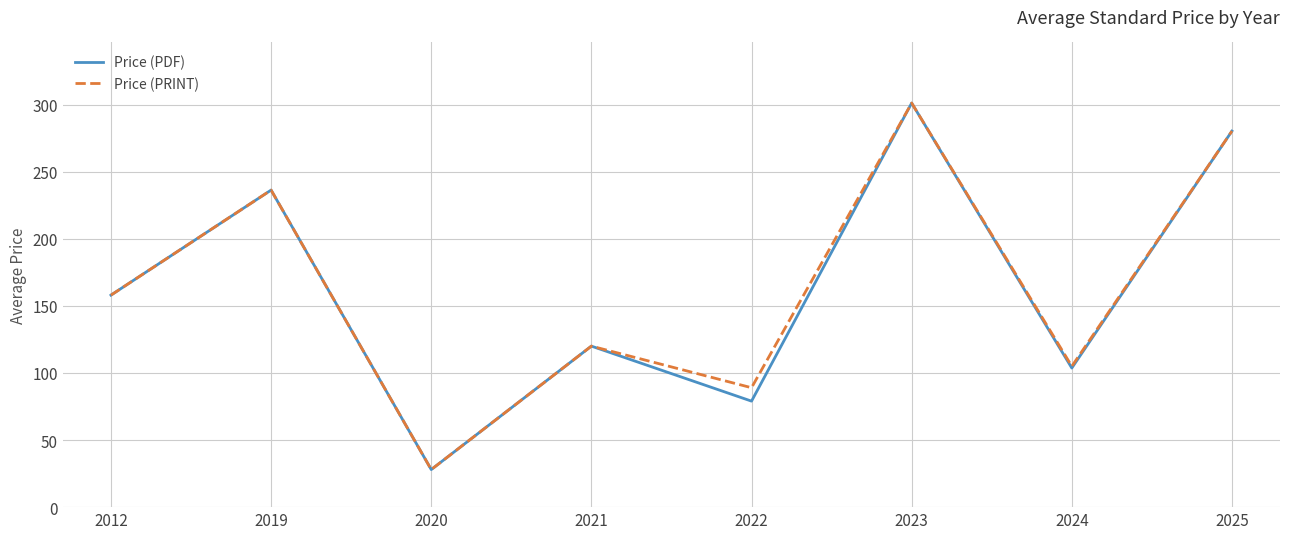

Between 2022 and 2024, which series saw the biggest shift?

Price (PDF)